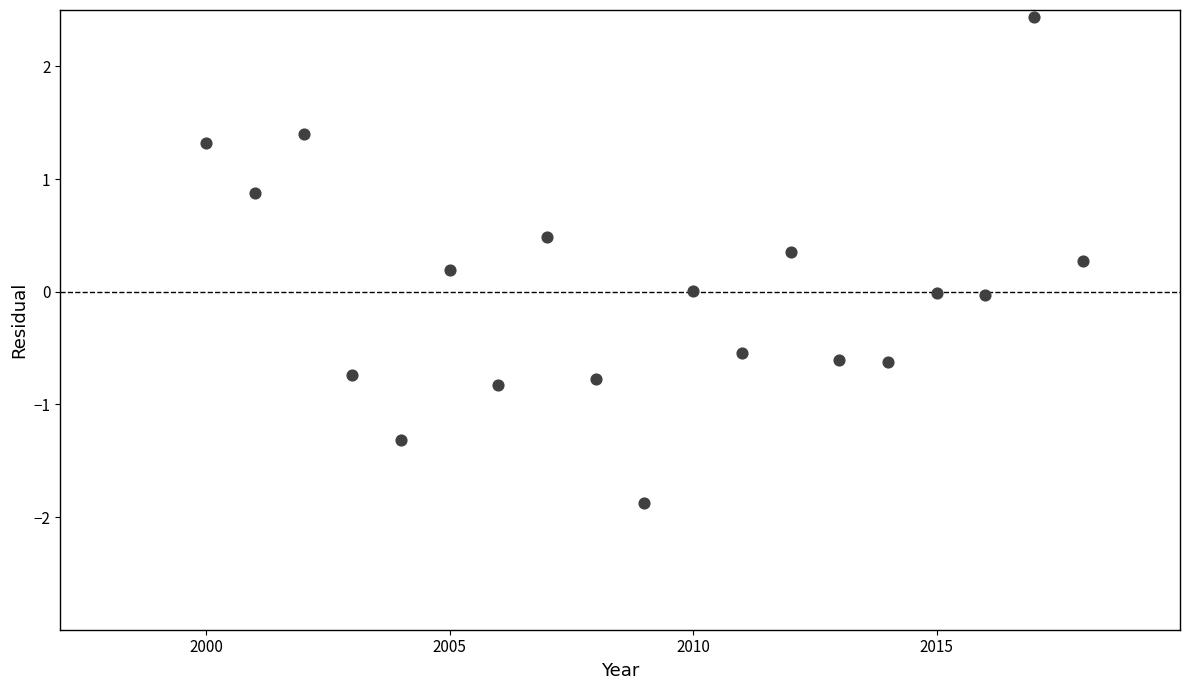

What is the range of X values (max minus min)?

18.0